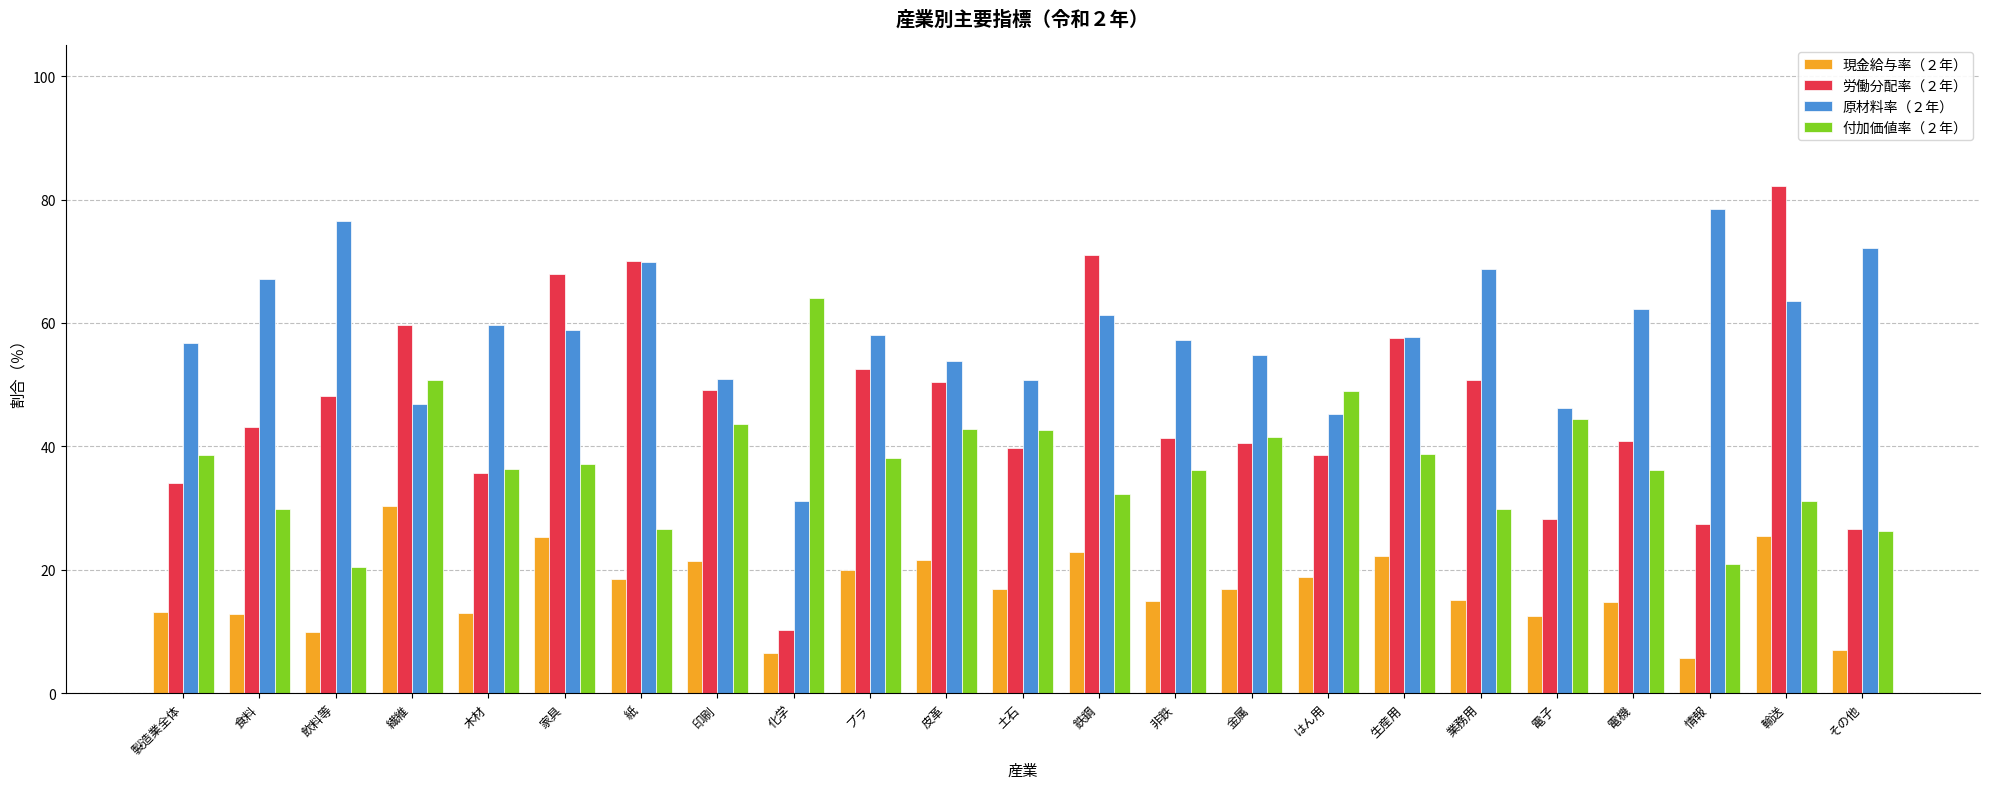

How many categories are shown in the chart?

23